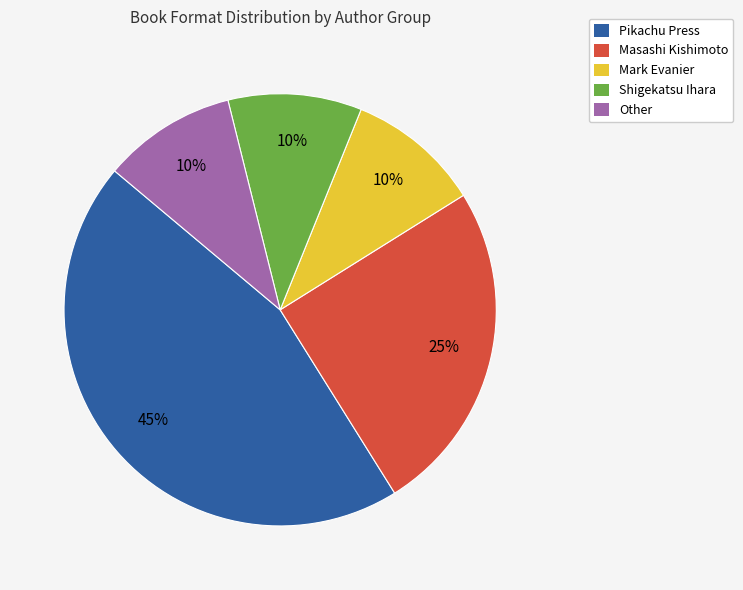

Does Masashi Kishimoto represent more than half of the total?

No